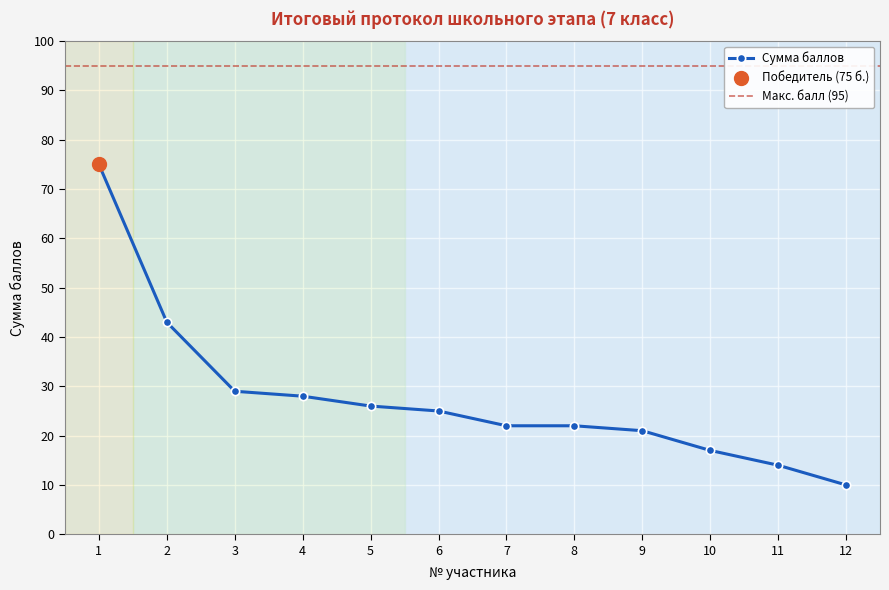

What is the change in value from 6 to 8?

-3